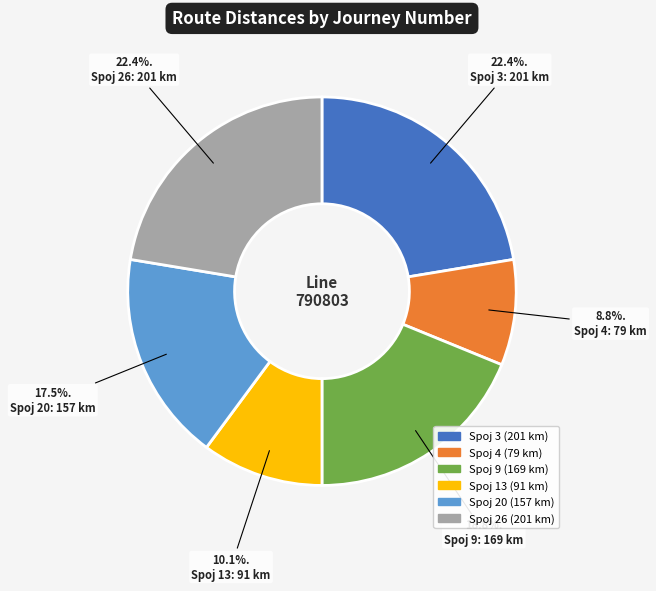

Is the sum of Spoj 20 and Spoj 3 greater than half?

No